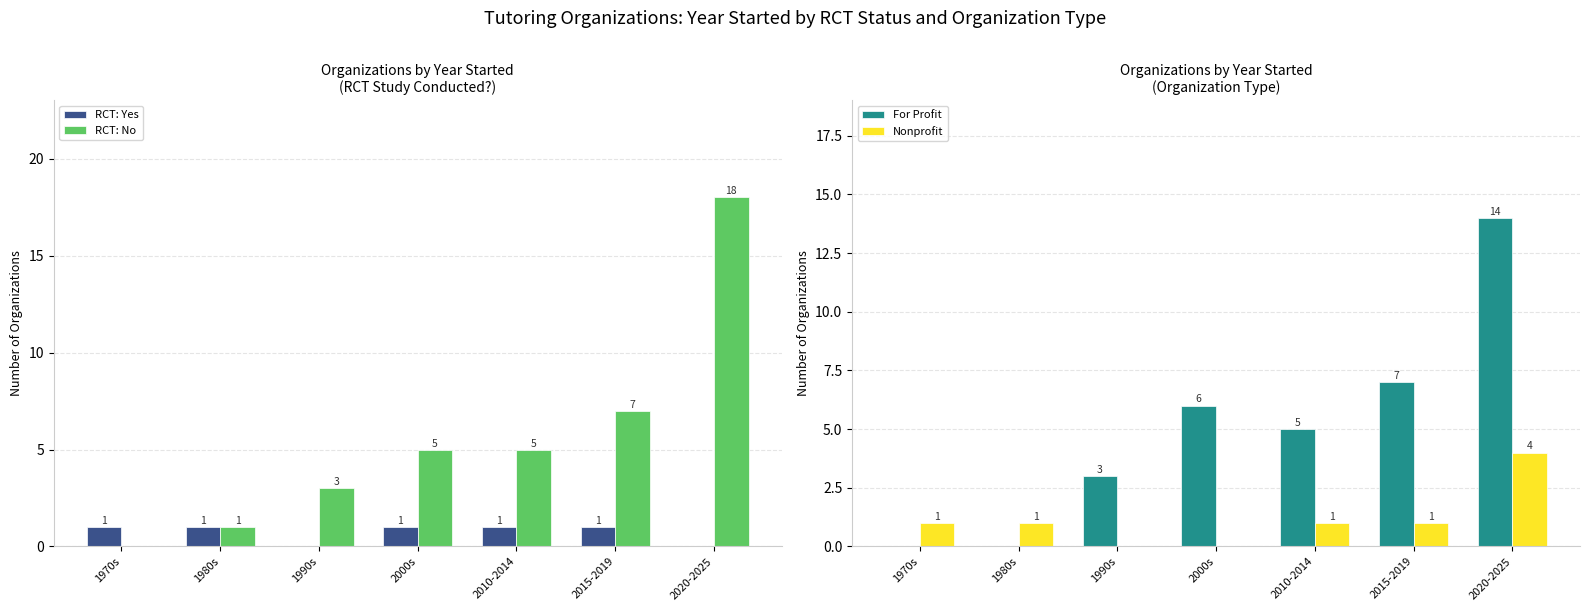

Reading left to right, extract all data points from this chart.

RCT: Yes: 1	1	0	1	1	1	0
RCT: No: 0	1	3	5	5	7	18
For Profit: 0	0	3	6	5	7	14
Nonprofit: 1	1	0	0	1	1	4